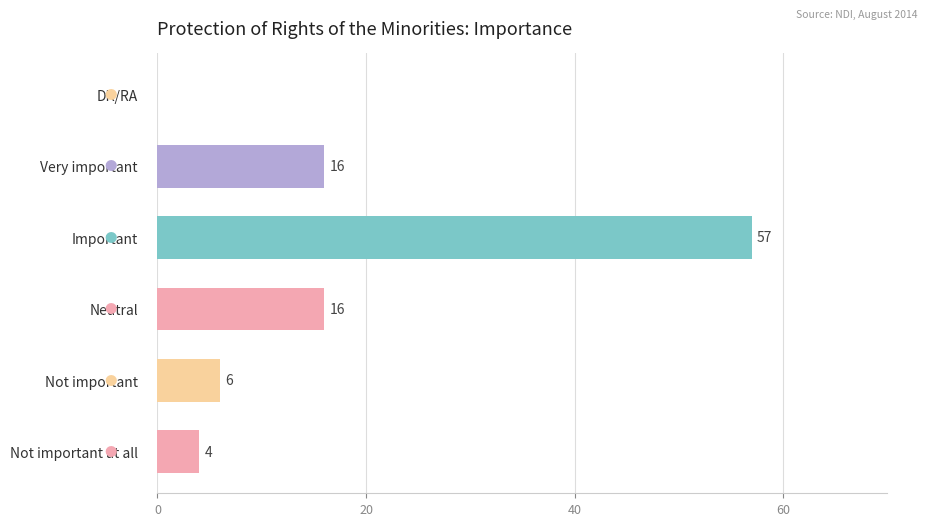

At which category does the chart reach its peak across all series?

Important